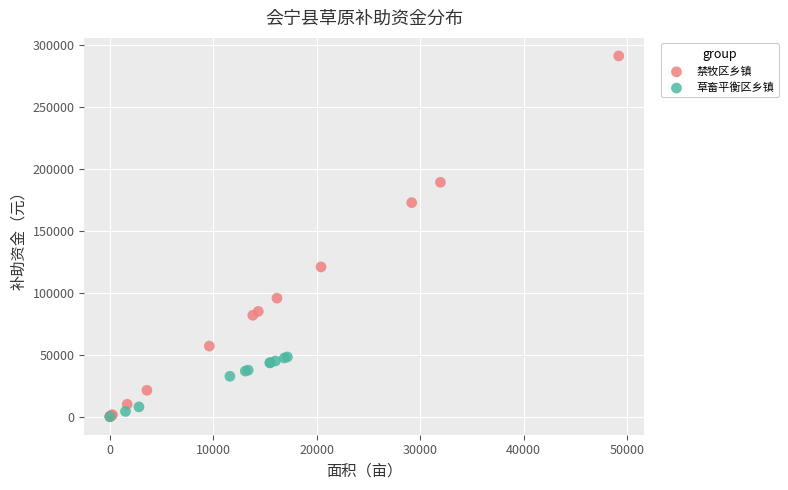

Which series contains the highest Y value?

禁牧区乡镇